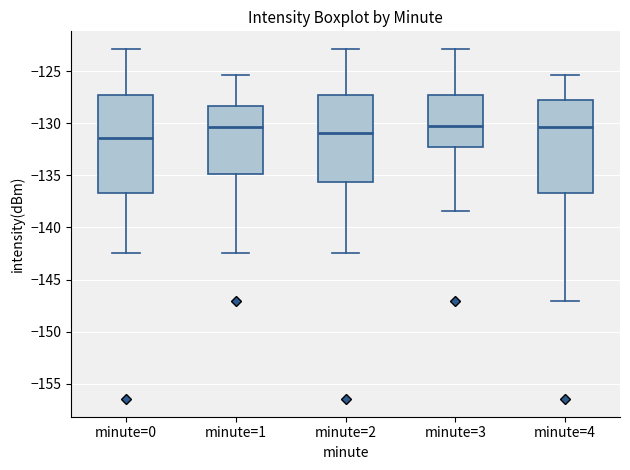

Reading left to right, transcribe this box plot: for each box, give where its median line is, the range the box spans, and where its two whiskers end, as read against the y-axis. The values are not printed on the chart, so give them approximately, as read against the axis.

minute=0: median -131.5, box -136.5 to -127.5, whiskers -142.5 to -123.0
minute=1: median -130.5, box -135.0 to -128.5, whiskers -142.5 to -125.5
minute=2: median -131.0, box -135.5 to -127.5, whiskers -142.5 to -123.0
minute=3: median -130.0, box -132.5 to -127.5, whiskers -138.5 to -123.0
minute=4: median -130.5, box -136.5 to -128.0, whiskers -147.0 to -125.5